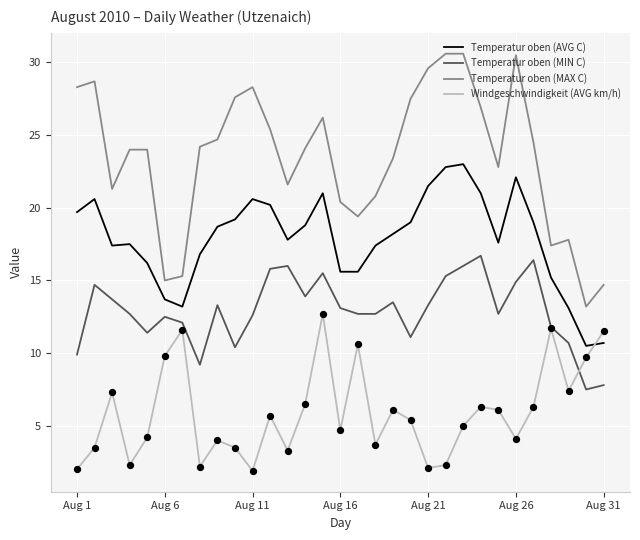

Which series has the largest total across all categories?

Temperatur oben (MAX C)